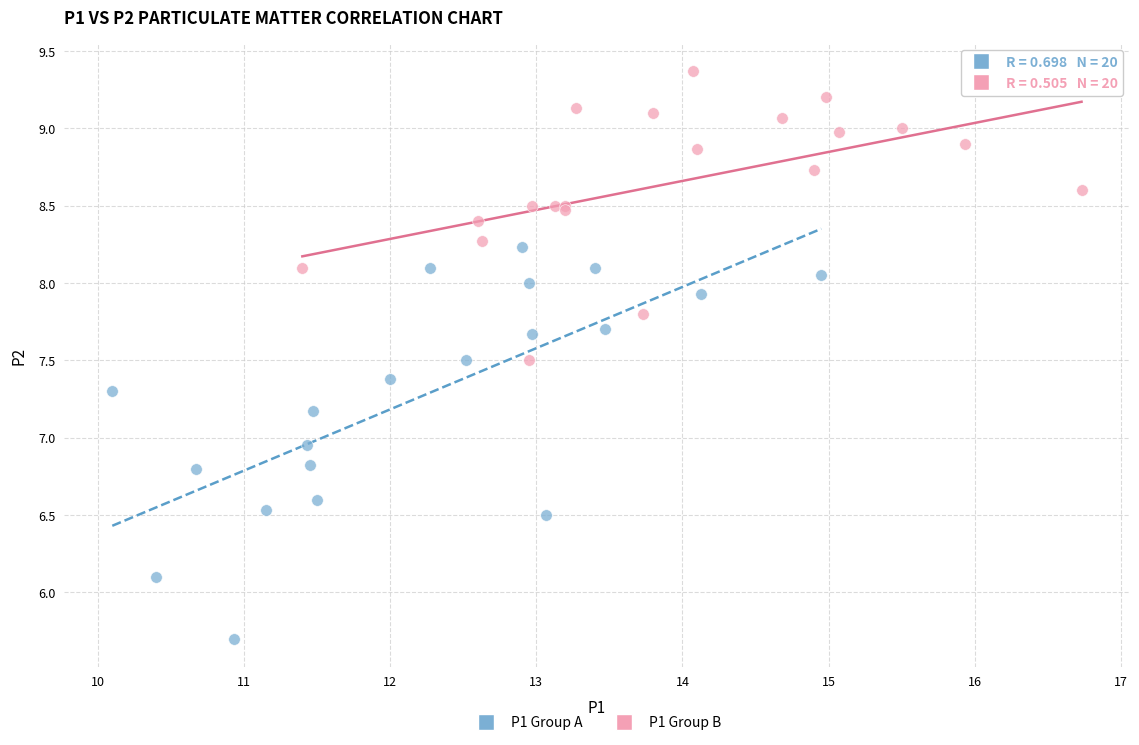

Which series reaches the maximum Y coordinate?

P1 Group B